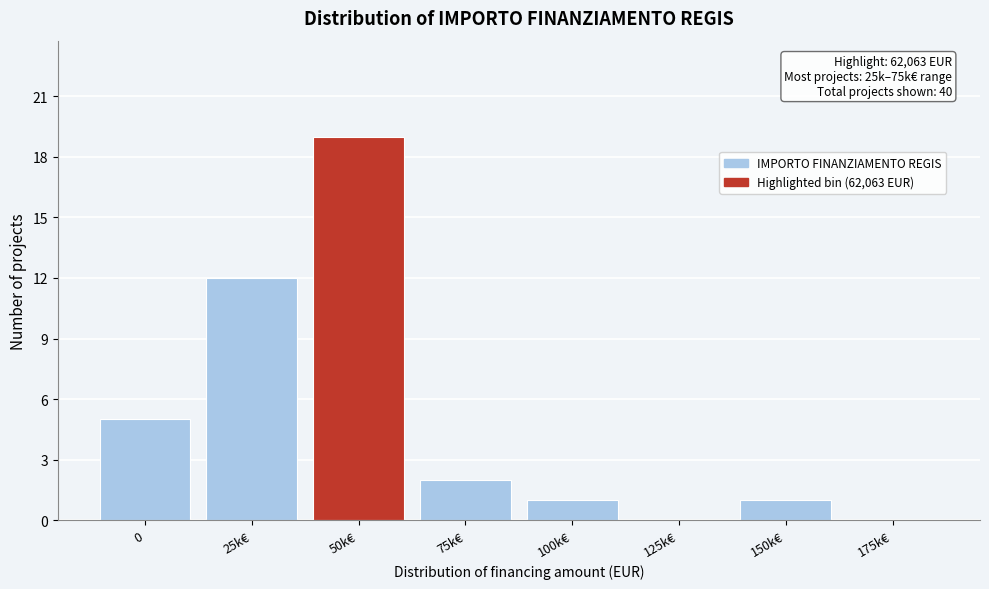

Reading left to right, extract all data points from this chart.

0=5	25k€=12	50k€=19	75k€=2	100k€=1	125k€=0	150k€=1	175k€=0